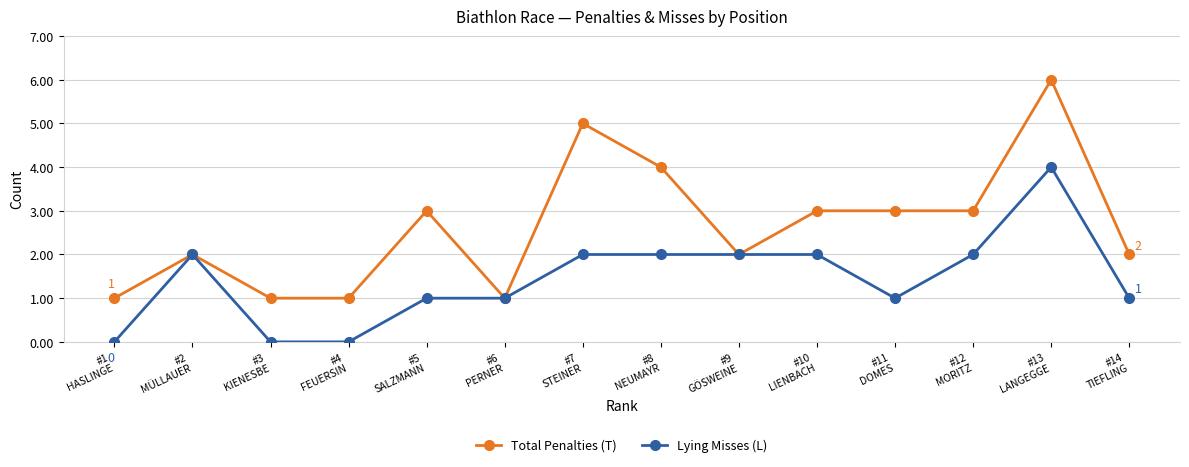

The Lying Misses (L) series shows 2 at #6
PERNER. True or false?

False